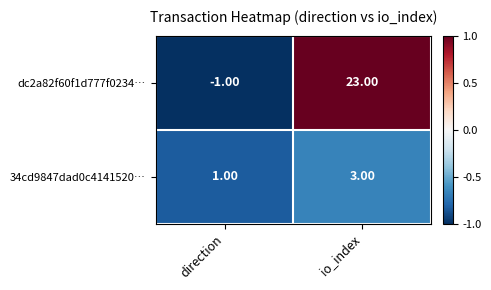

What is the spread (max minus min) of values at io_index?

20